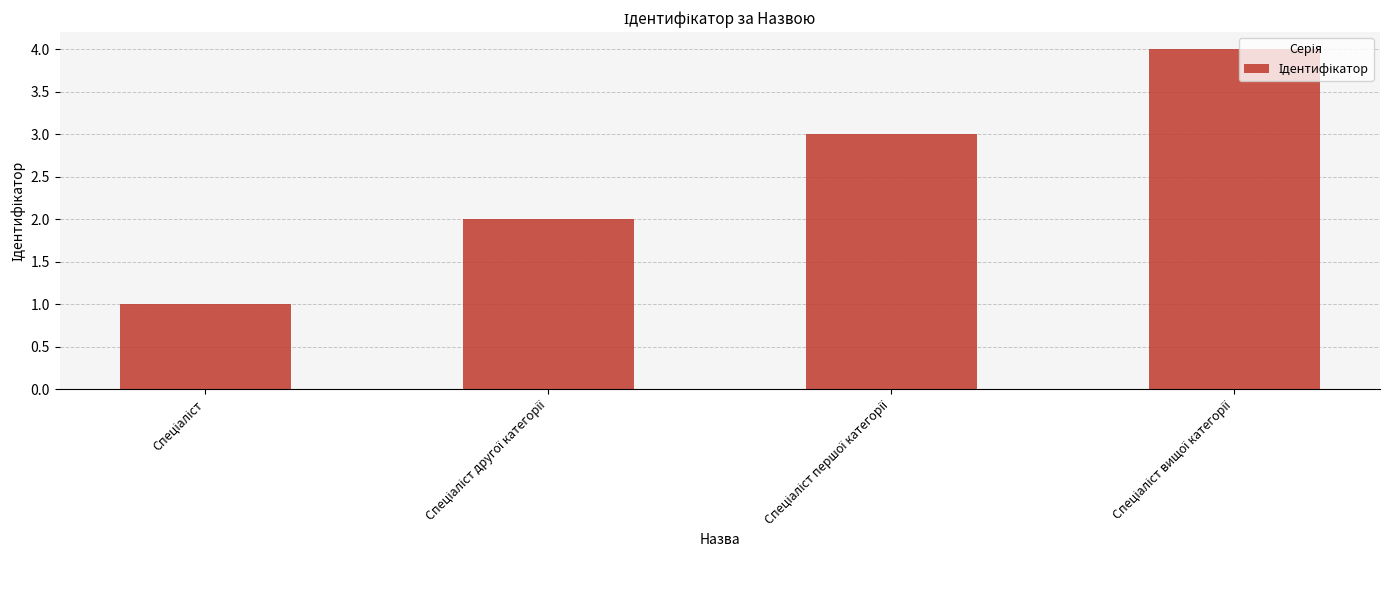

What is the maximum value shown in the chart?

4